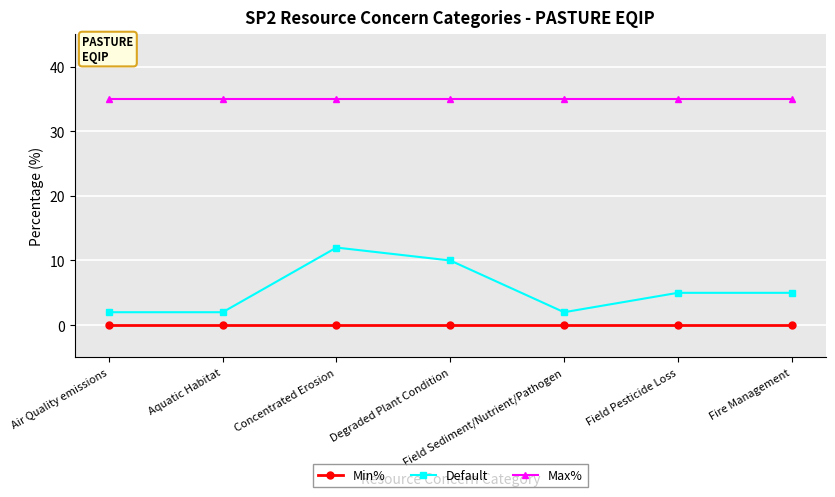

Which series has the largest total across all categories?

Max%